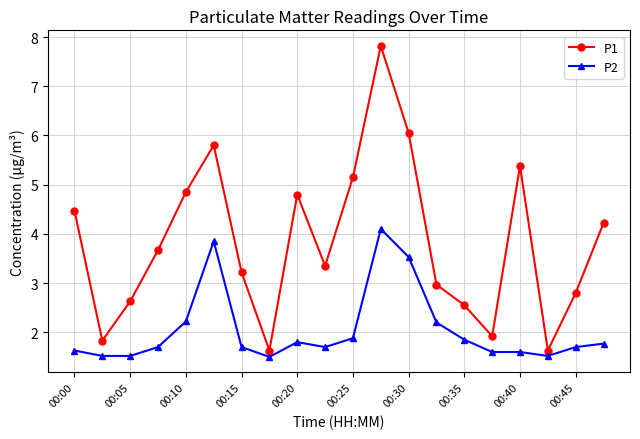

True or false: P1 and P2 intersect in this chart.

False